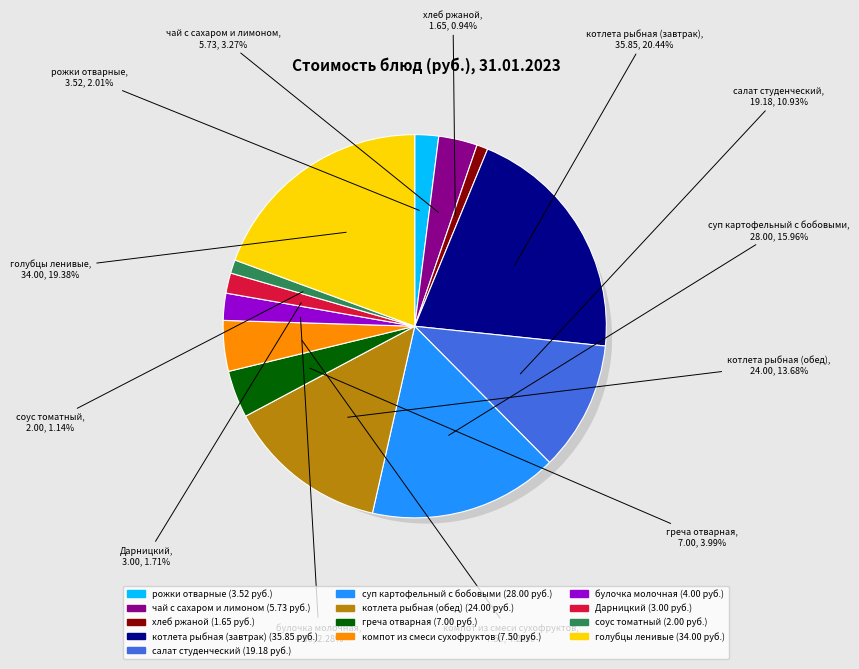

What percentage is the соус томатный slice, to the nearest percent?

1%